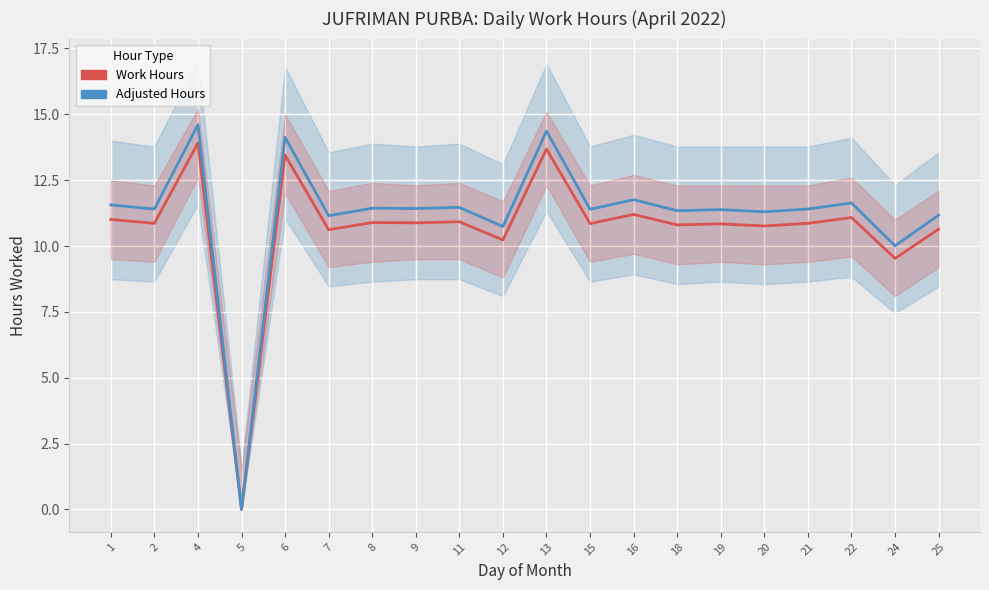

Is the value of Adjusted Hours at 22 greater than the value of Work Hours at 6?

No